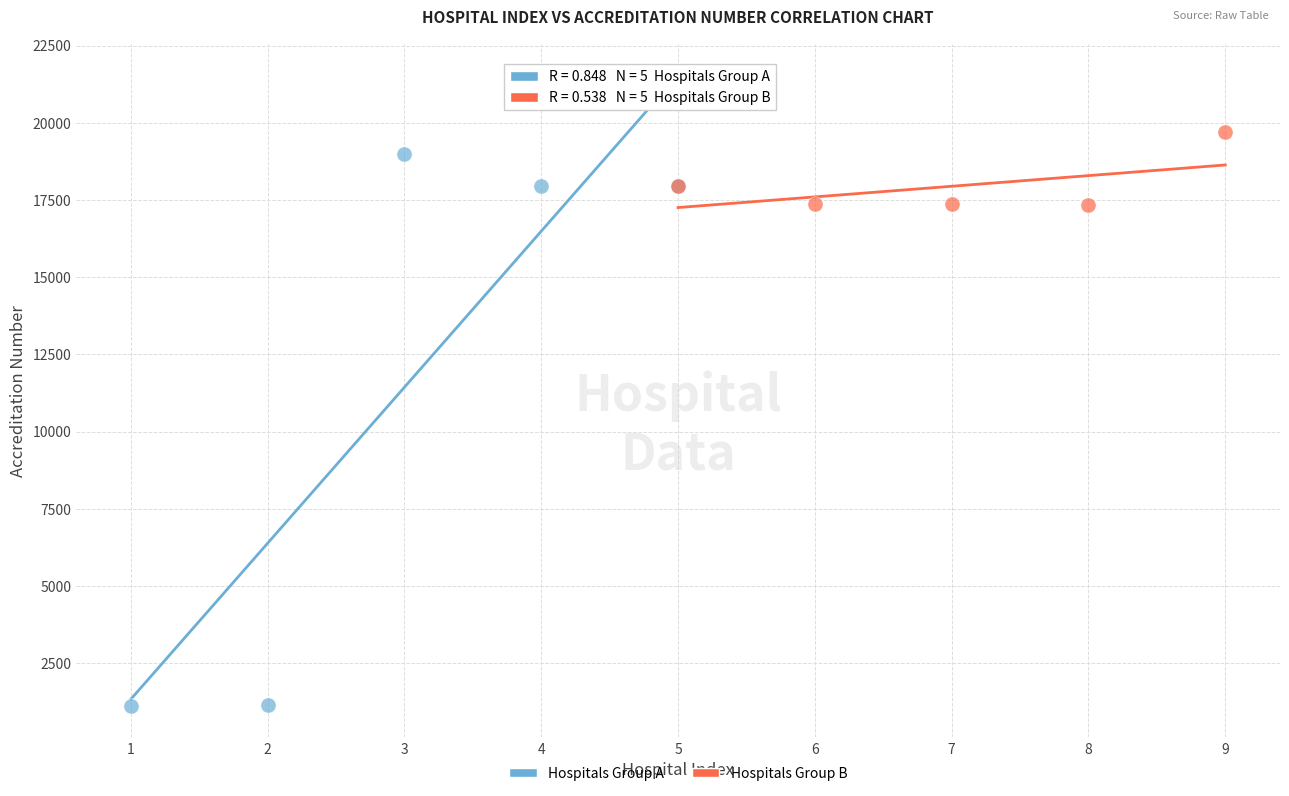

Which series has the largest Y range (max minus min)?

Hospitals Group A